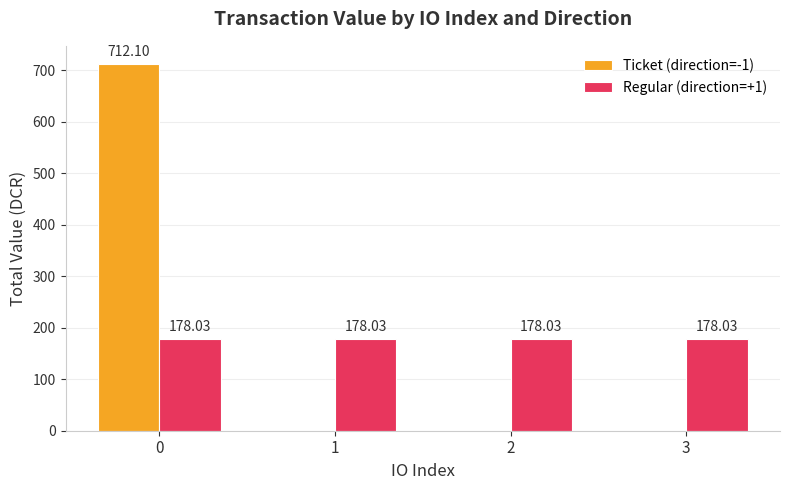

What is the sum of the Regular (direction=+1) values at 2 and 1?

356.1